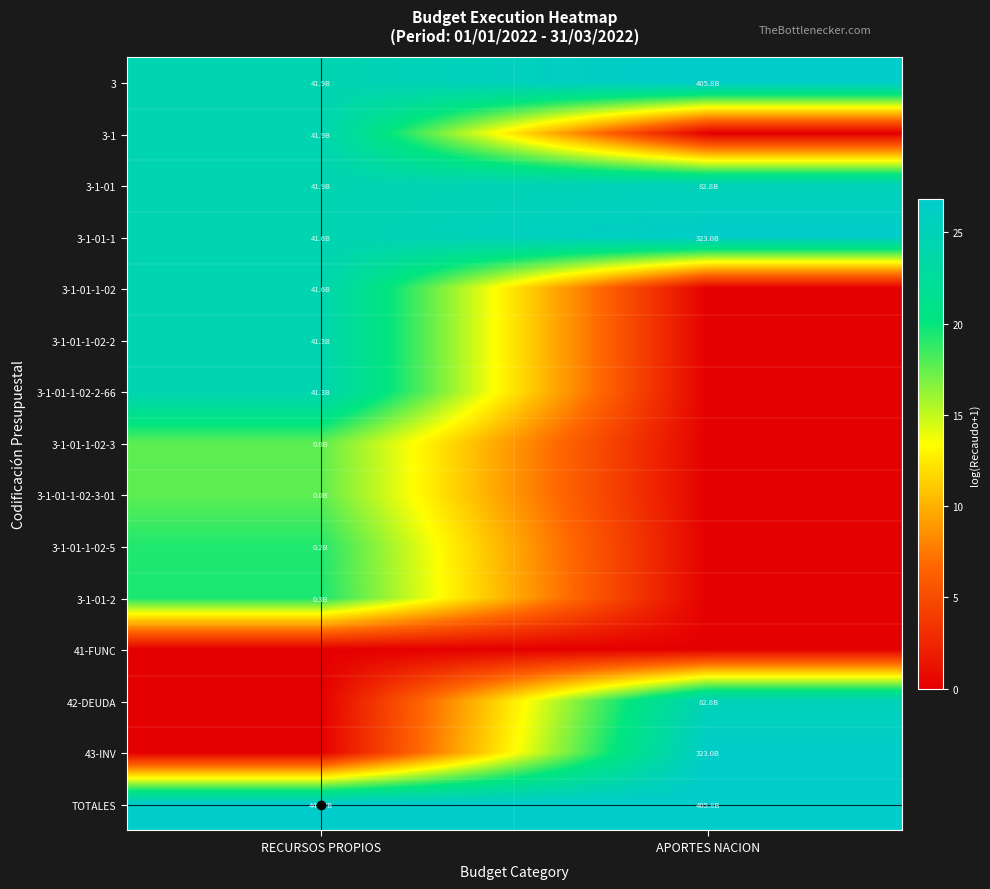

What is the difference between the highest and lowest values at APORTES NACION?

26.7